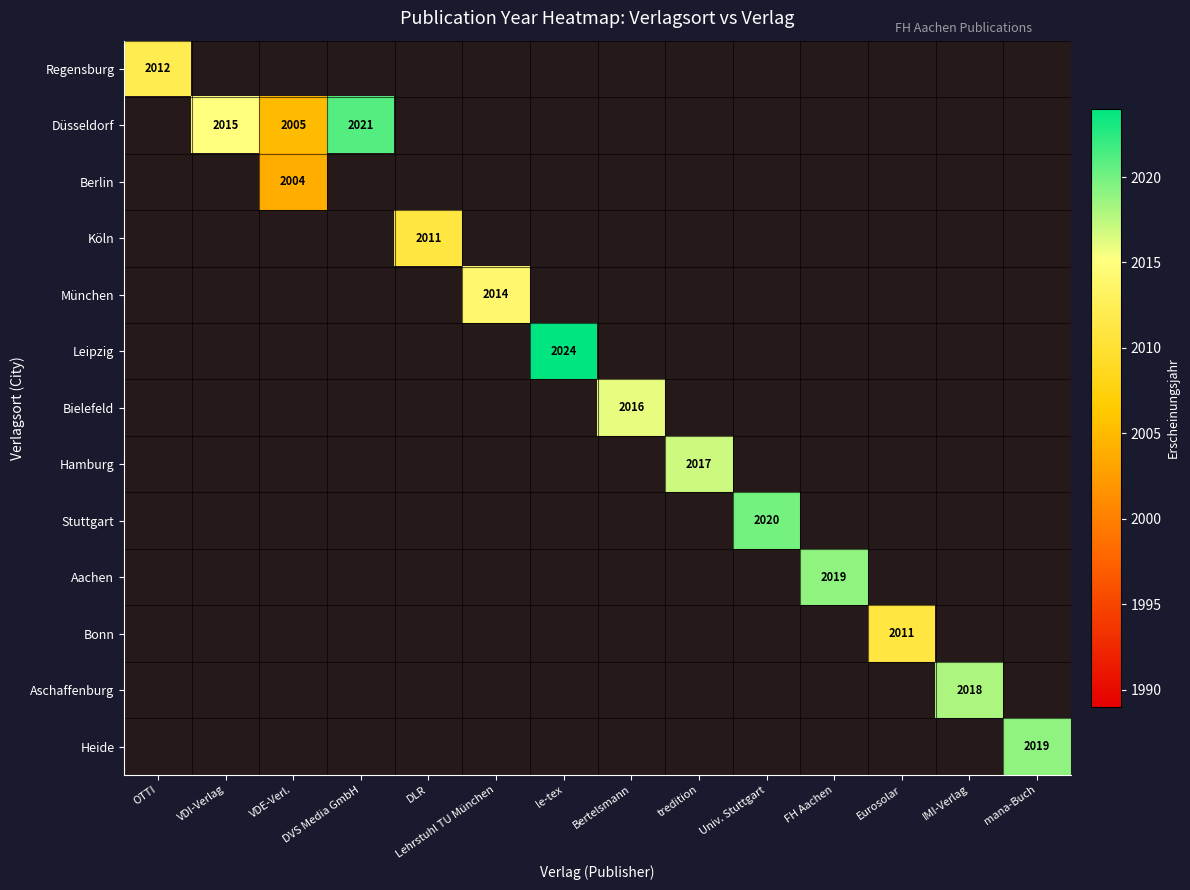

Is it true that Leipzig equals 2024 at le-tex?

True